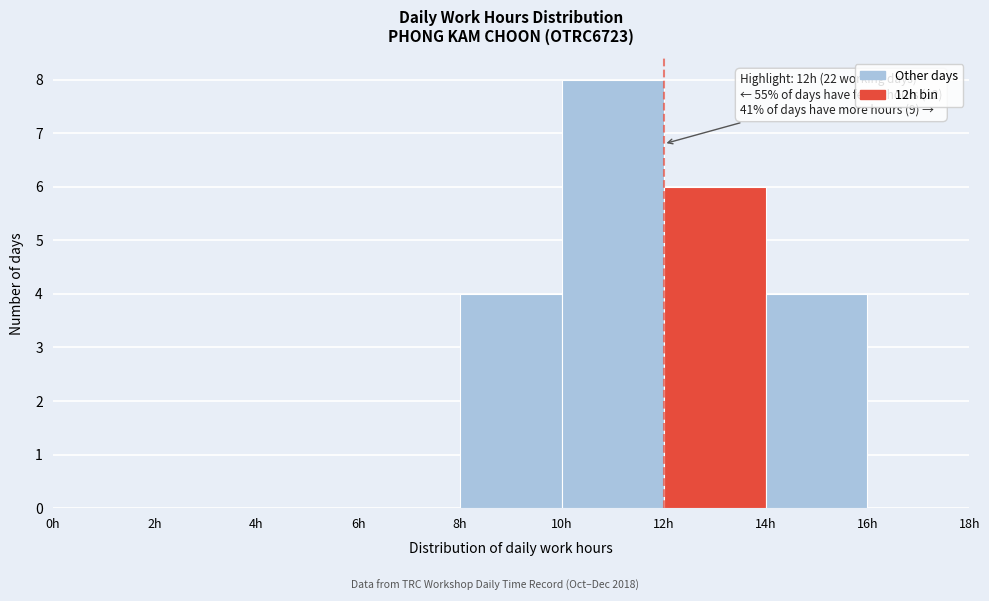

Over which range of the x-axis is the bar tallest?

10 to 12